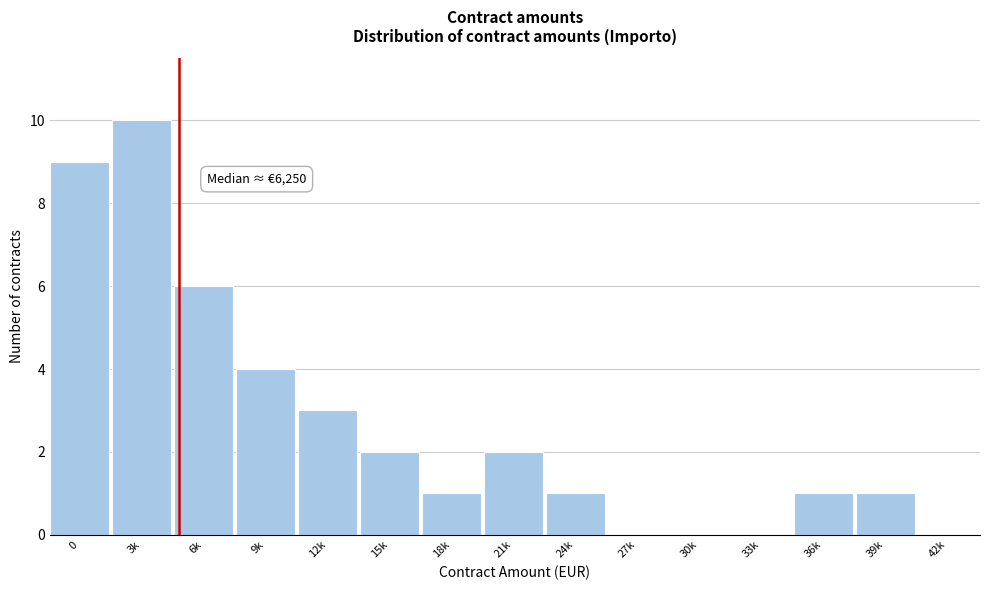

Reading left to right, list all the values displayed in this chart.

0=9	3k=10	6k=6	9k=4	12k=3	15k=2	18k=1	21k=2	24k=1	27k=0	30k=0	33k=0	36k=1	39k=1	42k=0